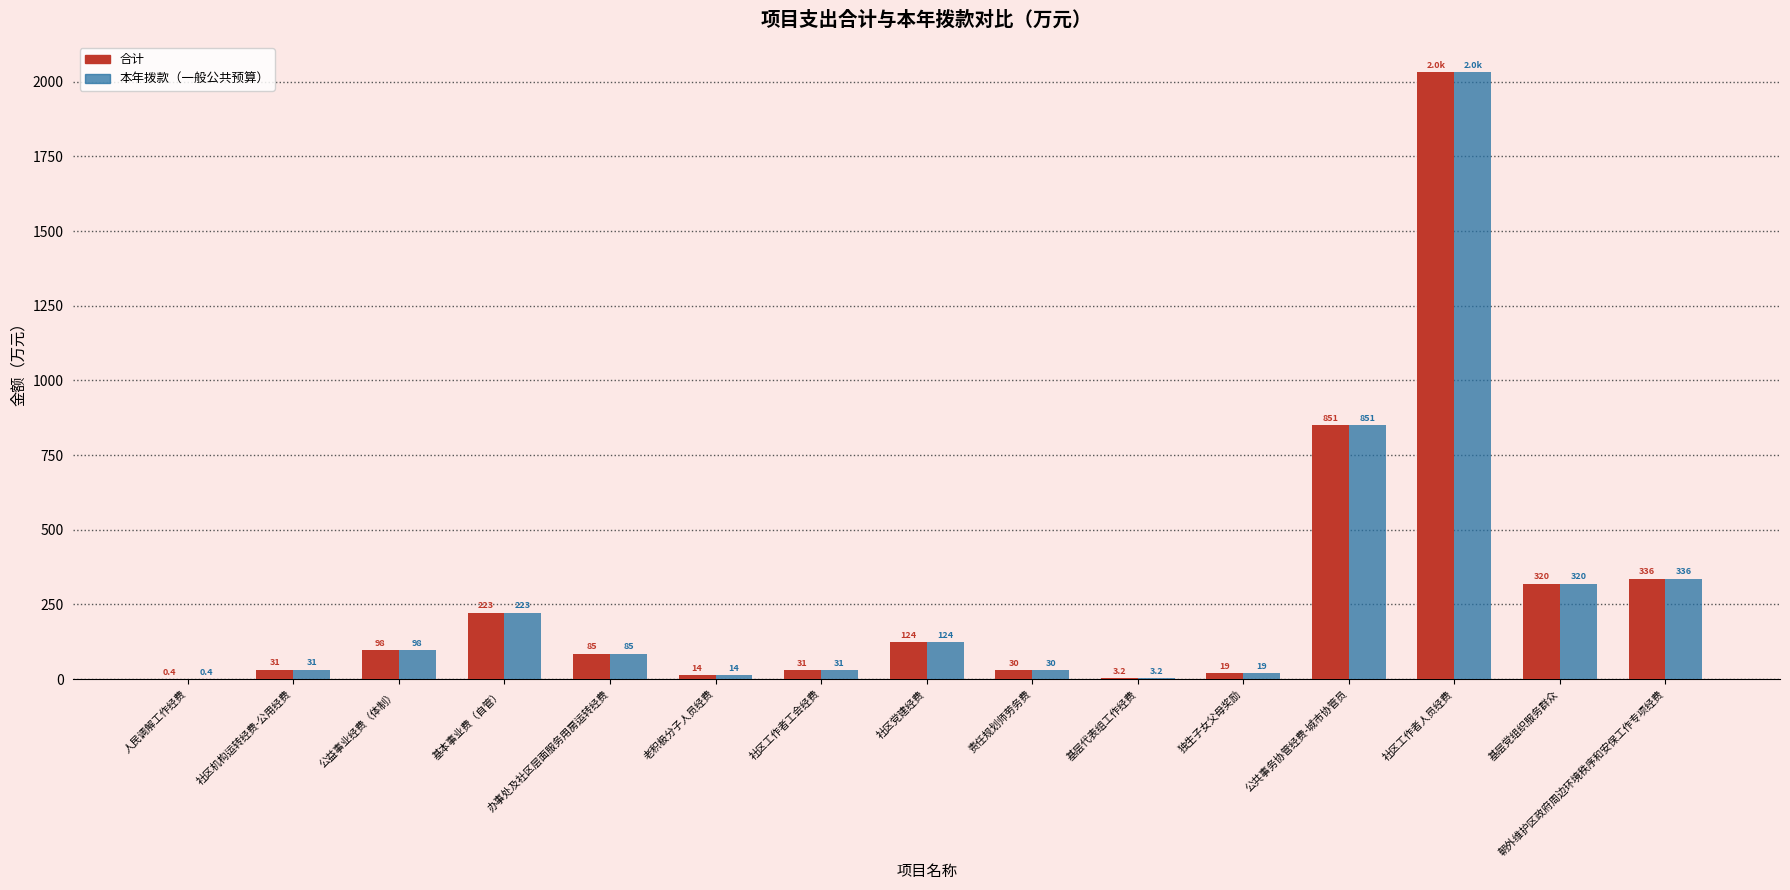

At which label does 合计 first exceed 85?

公益事业经费（体制）